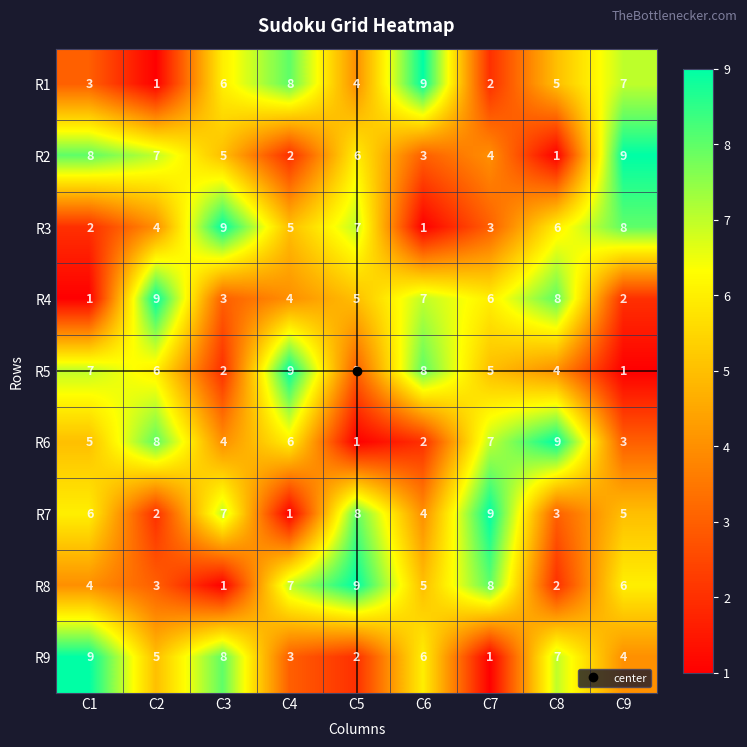

What is the spread (max minus min) of values at C7?

8